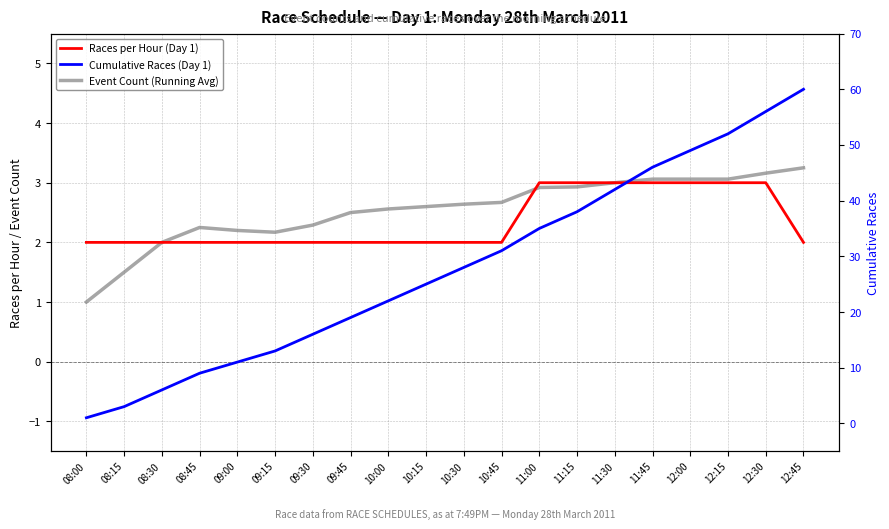

Does the chart have visible grid lines?

Yes